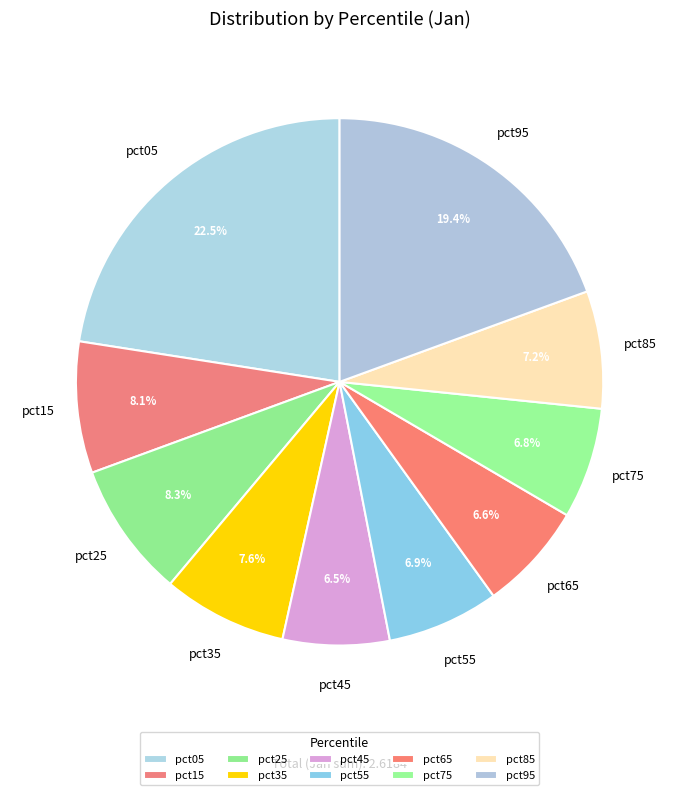

The pct15 slice represents 8% of the pie. True or false?

True